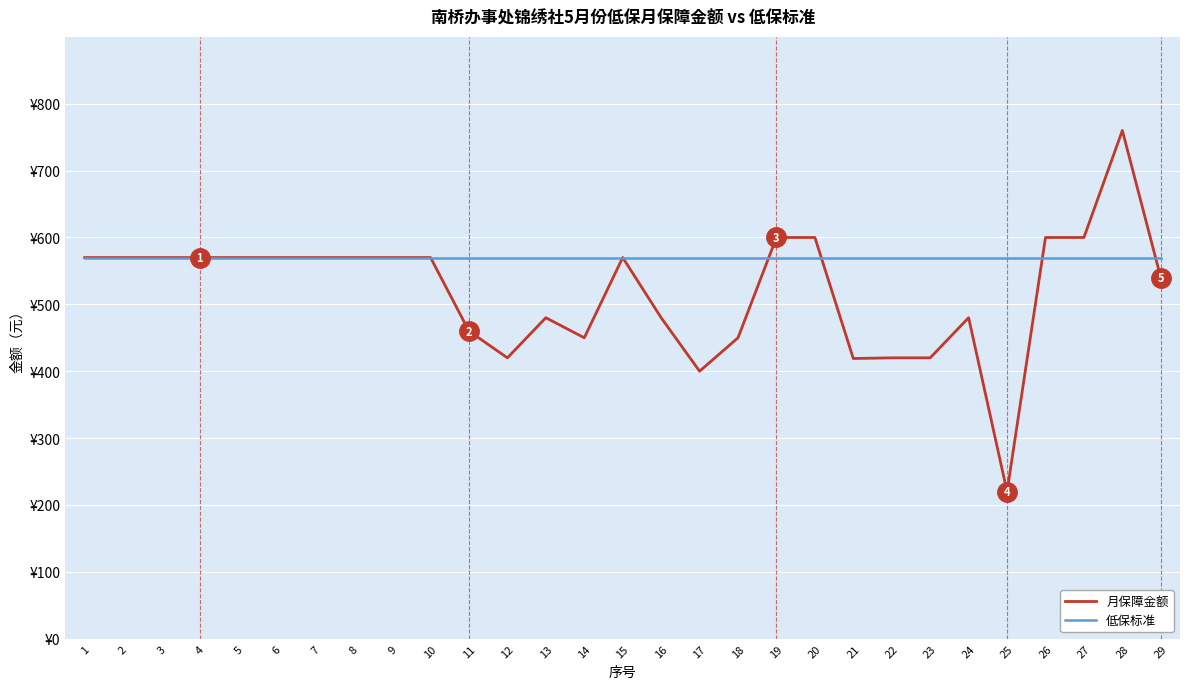

What are all the series names shown in the legend?

月保障金额, 低保标准